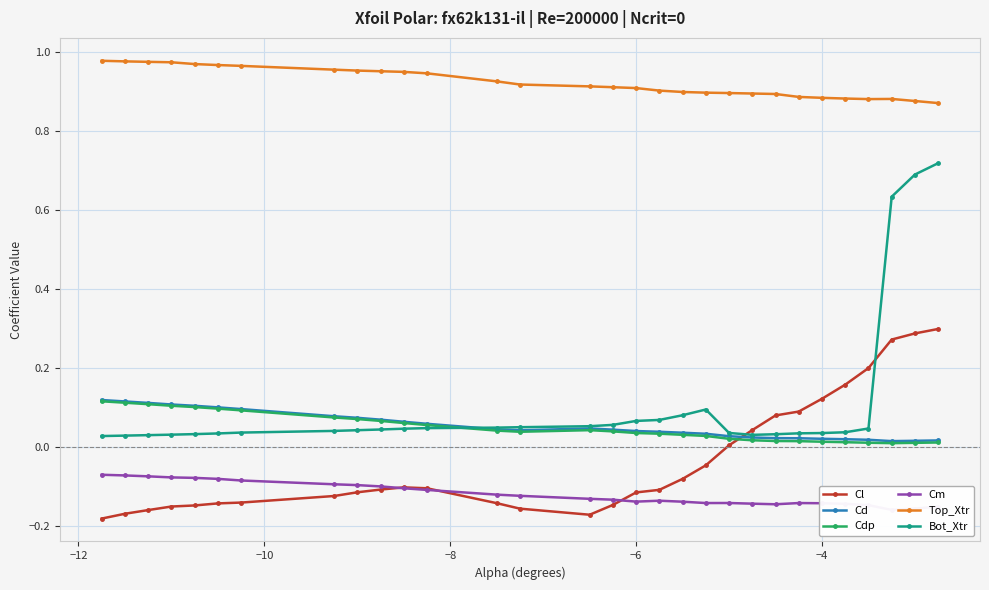

After their last crossing, which series has the higher values: Cl or Cd?

Cl